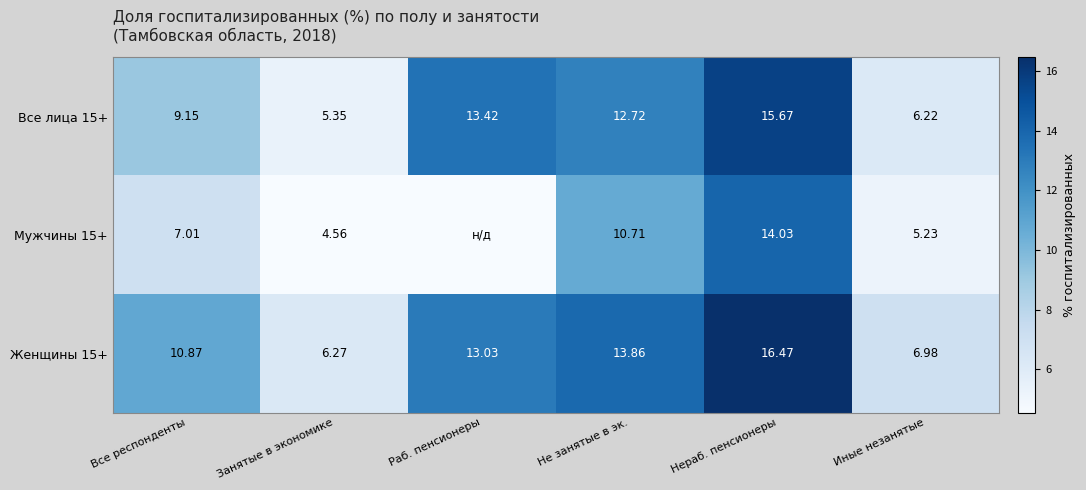

Rank the categories by Женщины 15+ value from highest to lowest.

Нераб. пенсионеры, Не занятые в эк., Раб. пенсионеры, Все респонденты, Иные незанятые, Занятые в экономике